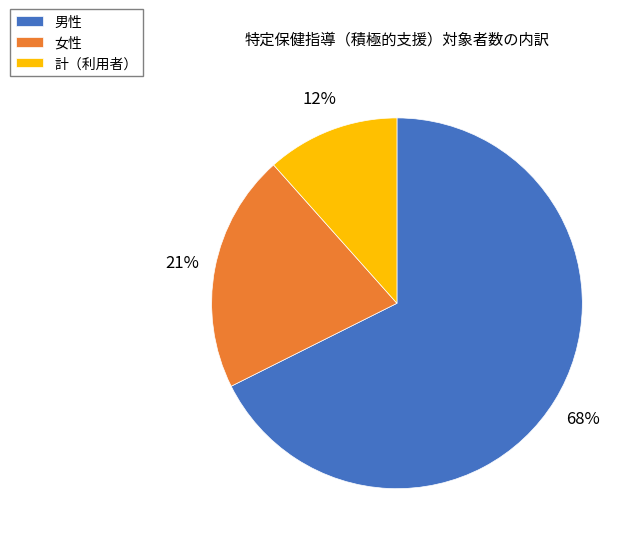

How many segments does this pie chart have?

3